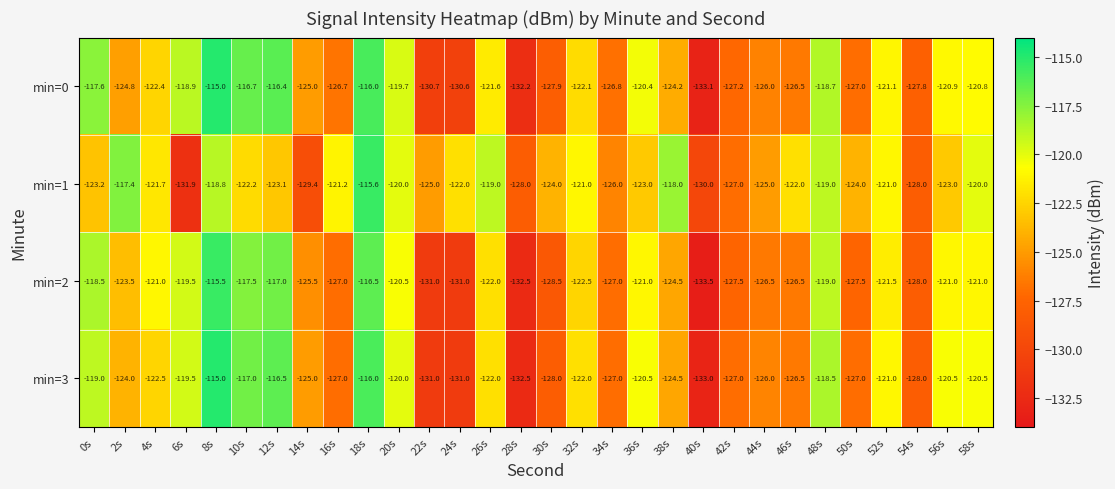

What is the spread (max minus min) of values at 58s?

1.0